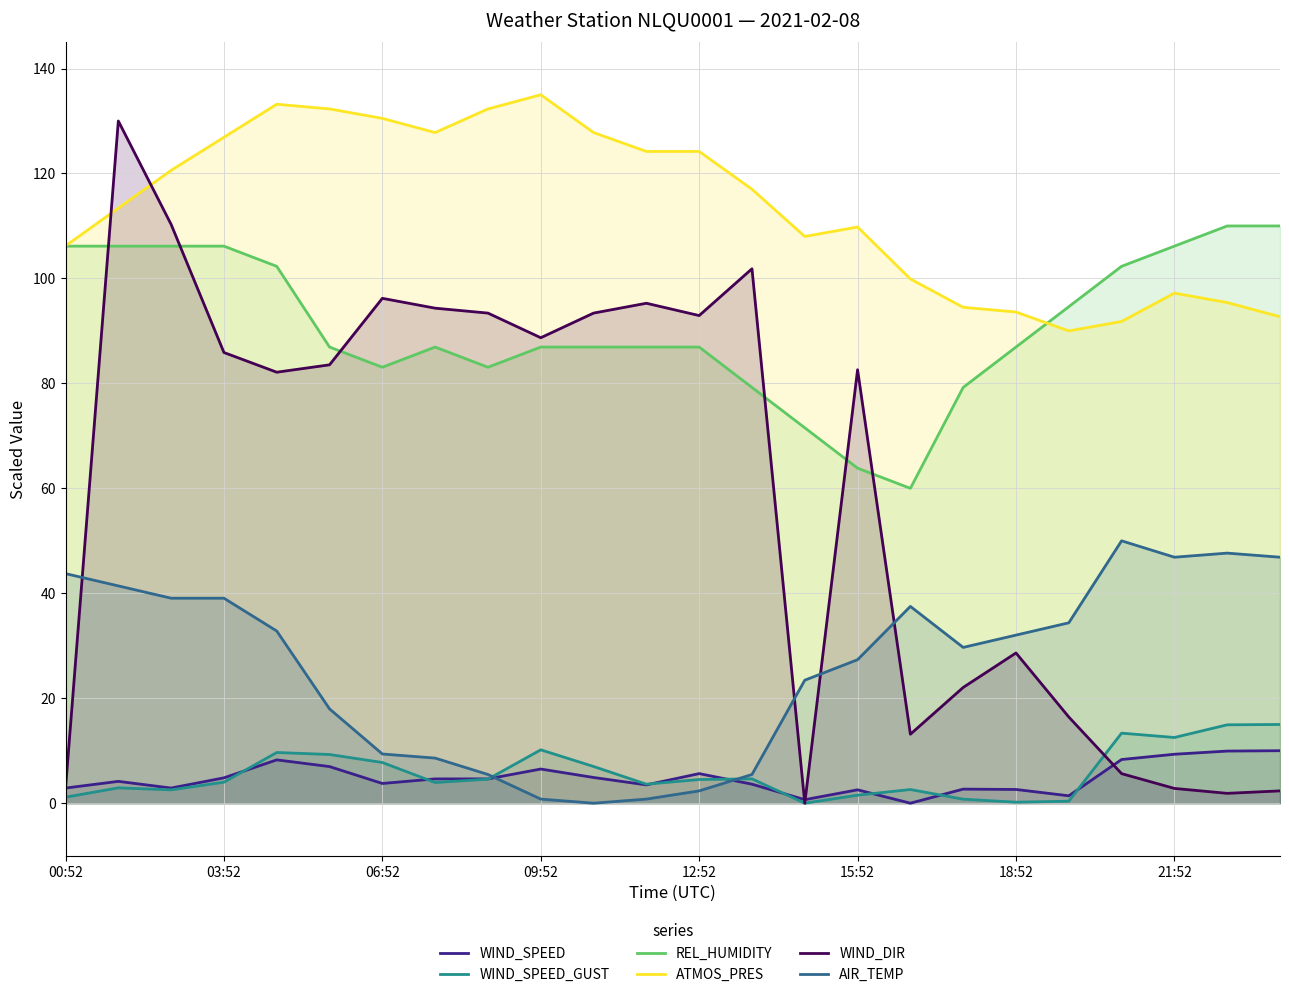

How many series are shown in this chart?

6